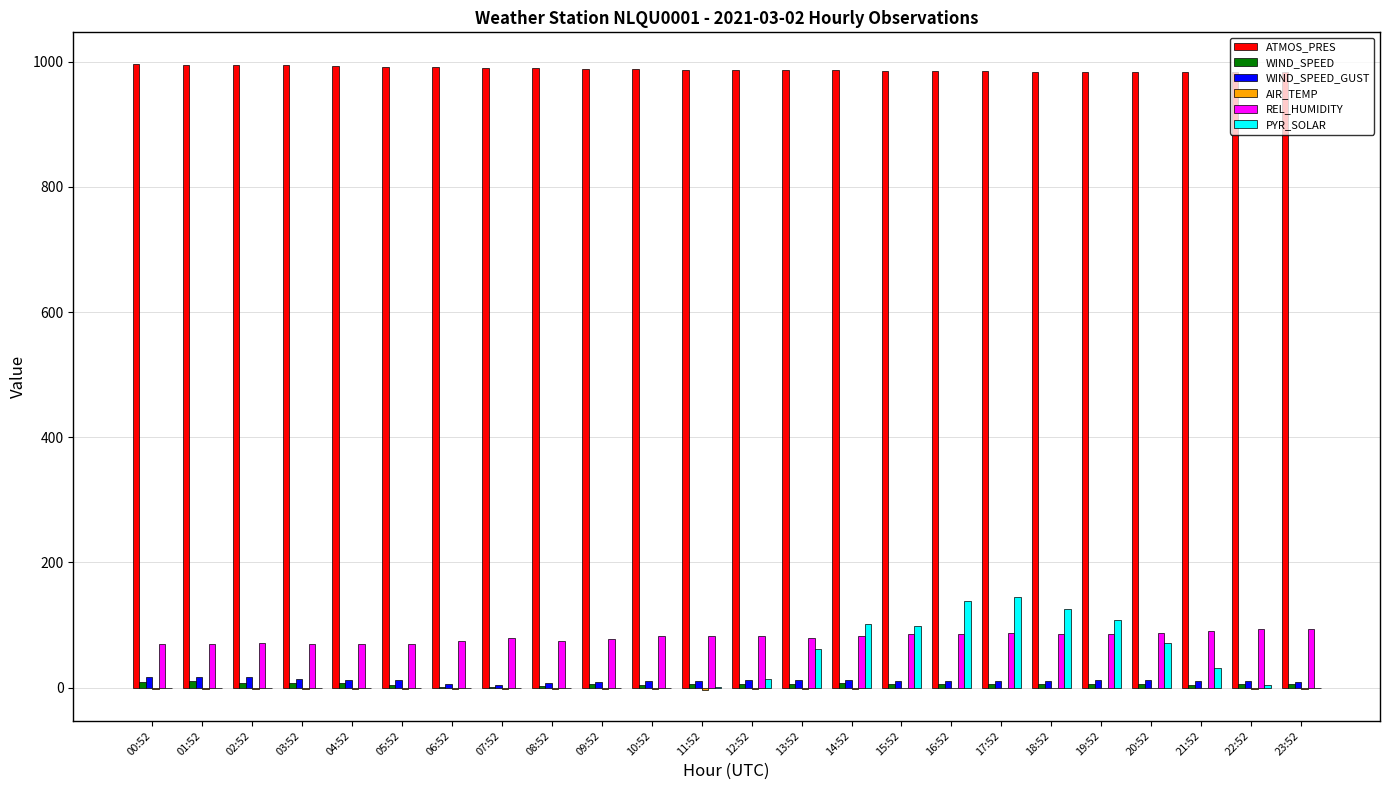

The value of ATMOS_PRES at 18:52 is 984.4. True or false?

True